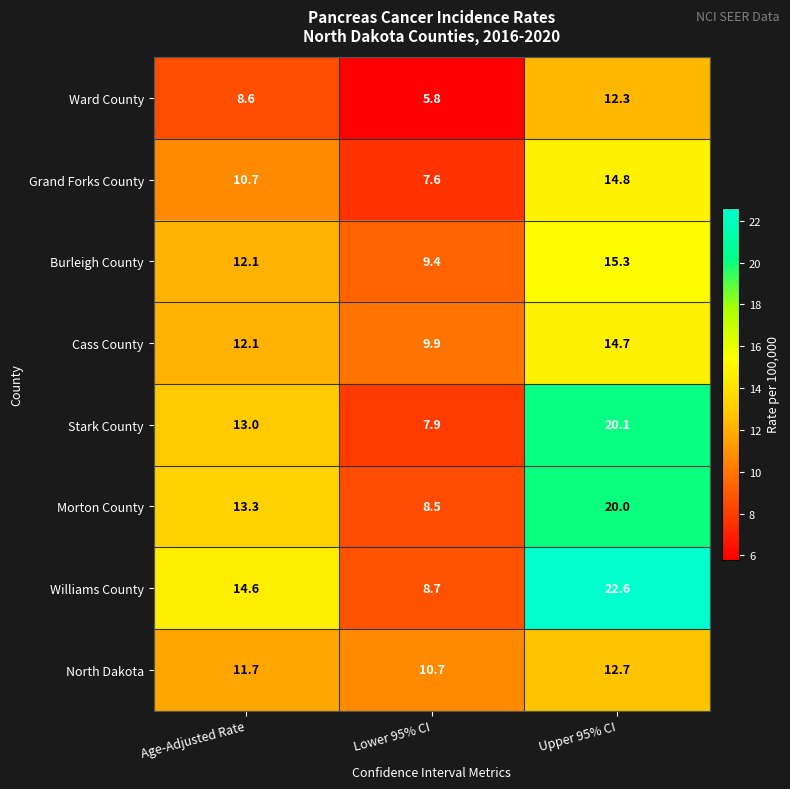

The Ward County series shows 9.0 at Lower 95% CI. True or false?

False